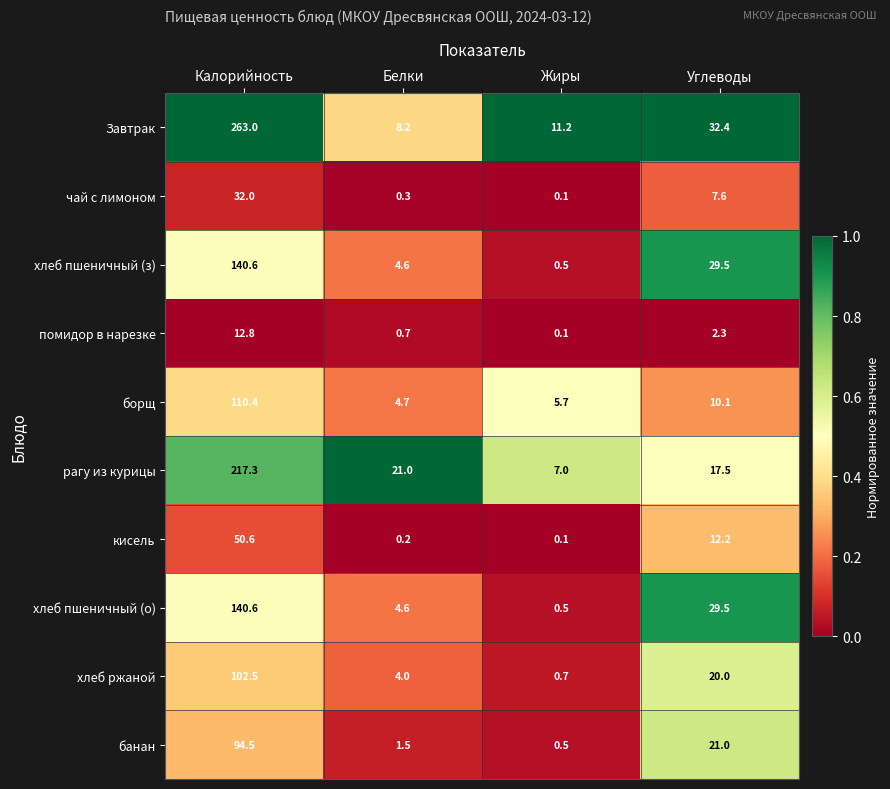

List the labels in order of банан value, smallest first.

Жиры, Белки, Углеводы, Калорийность